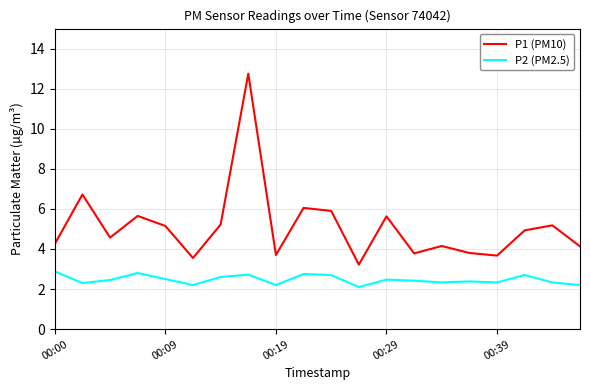

List the series in order of their overall mean, lowest first.

P2 (PM2.5), P1 (PM10)